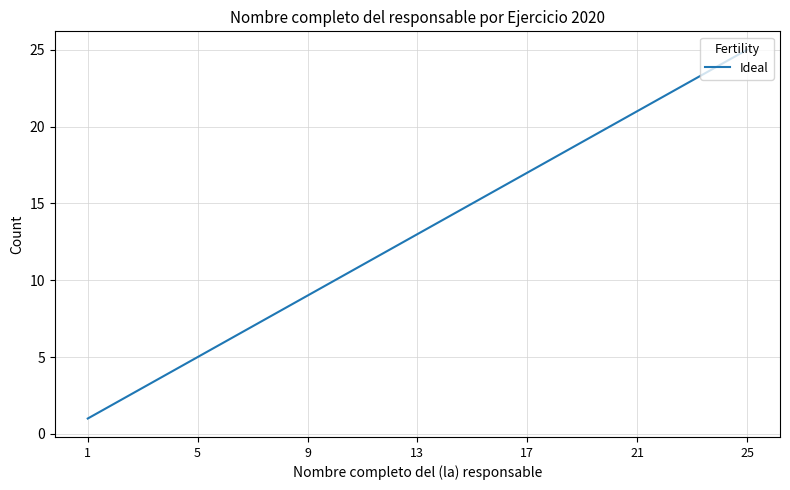

What is the difference between the maximum and minimum values?

24